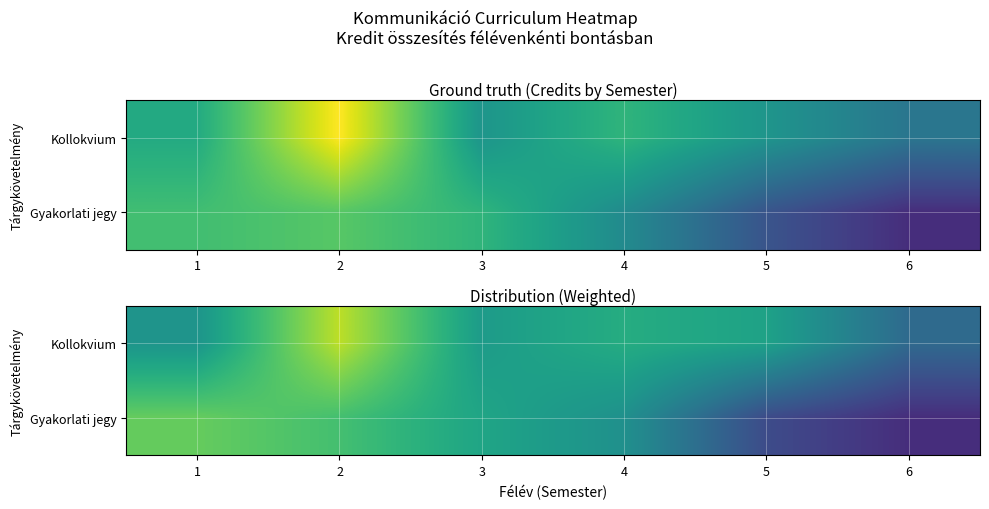

What is the total value across all series at 3?

26.1